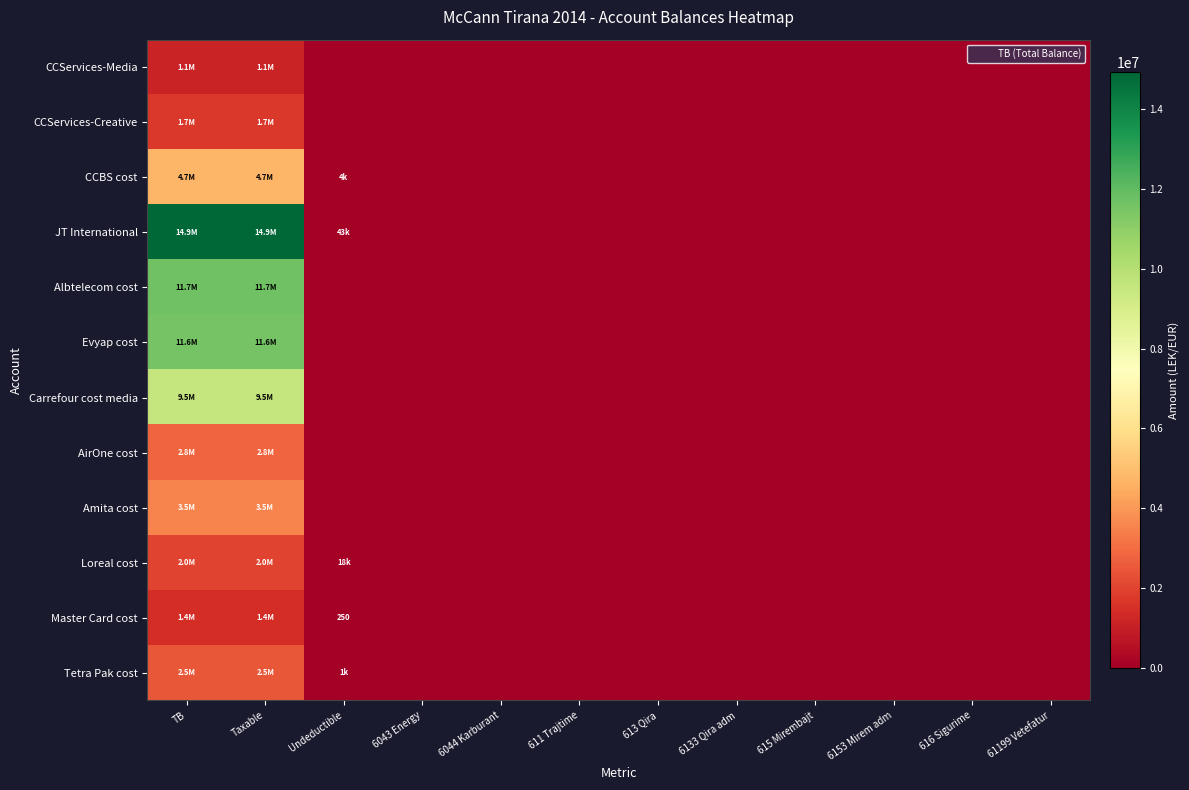

What is the difference between the JT International values at TB and 6044 Karburant?

14931158.8